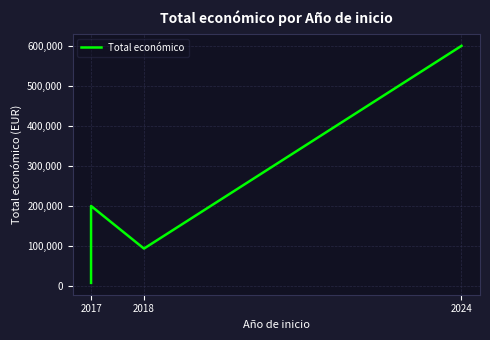

At which category does the data reach its first local valley?

2018